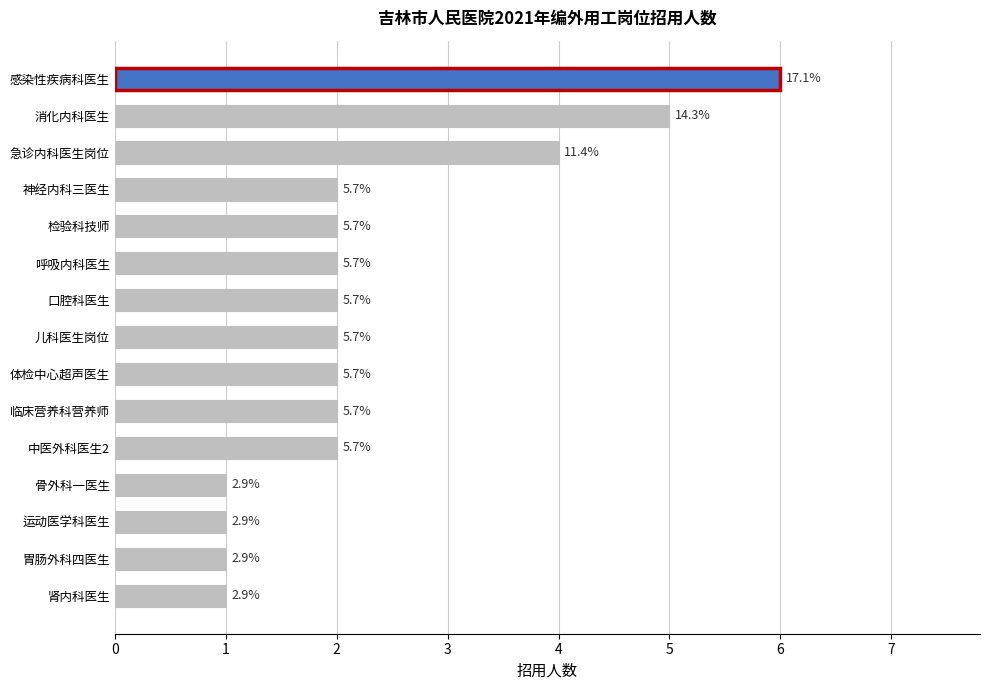

Does the chart contain any negative values?

No